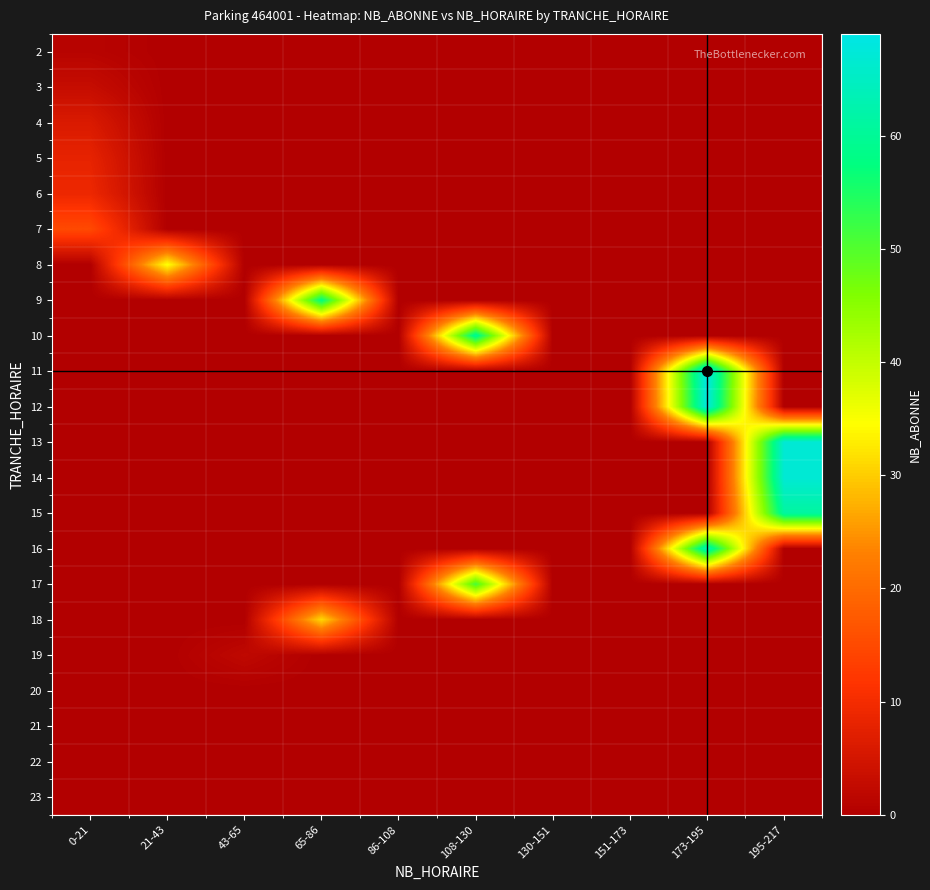

Count the number of categories in the chart.

10